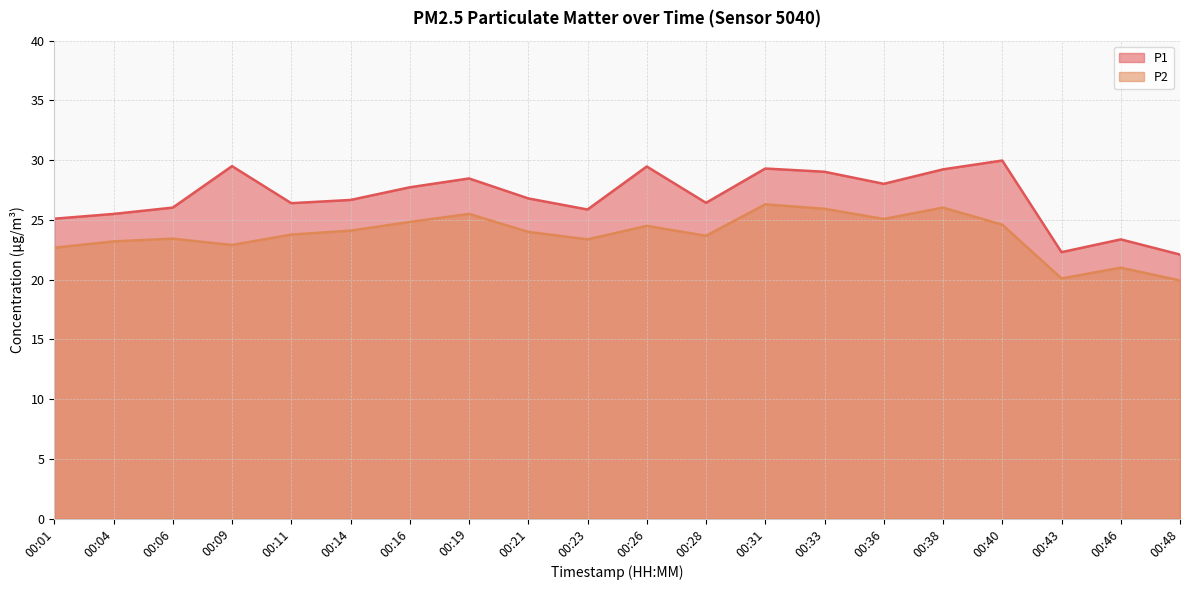

What is the difference between the P1 values at 00:38 and 00:31?

0.1